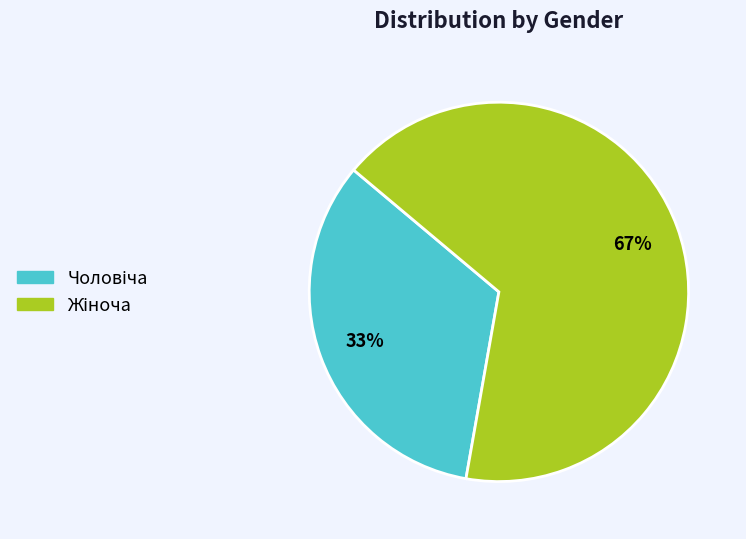

Does any single category account for the majority?

Yes